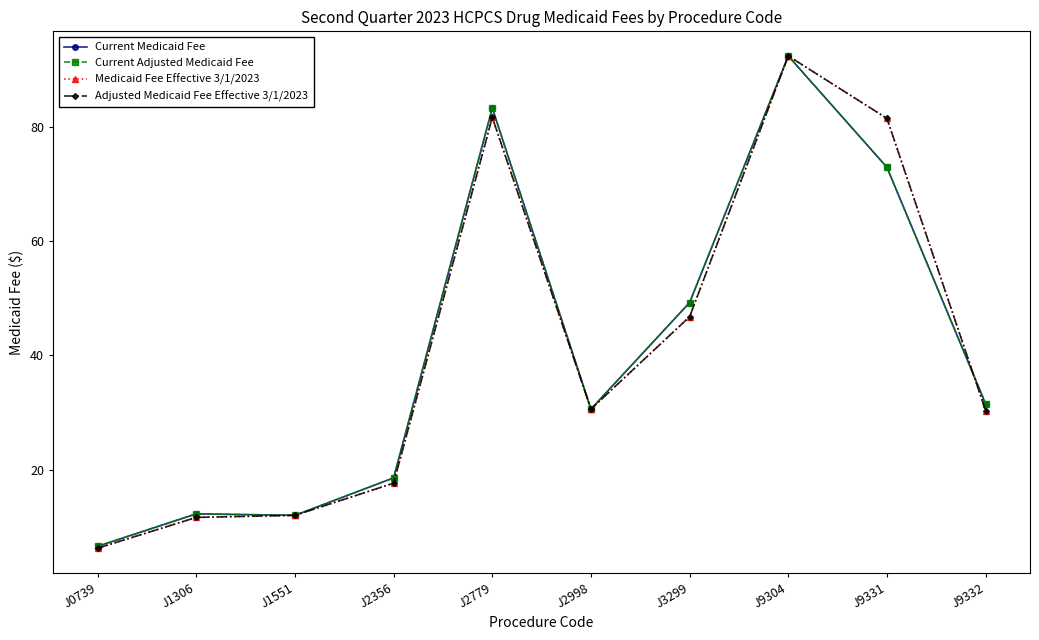

At which category is the sum across all series the highest?

J9304